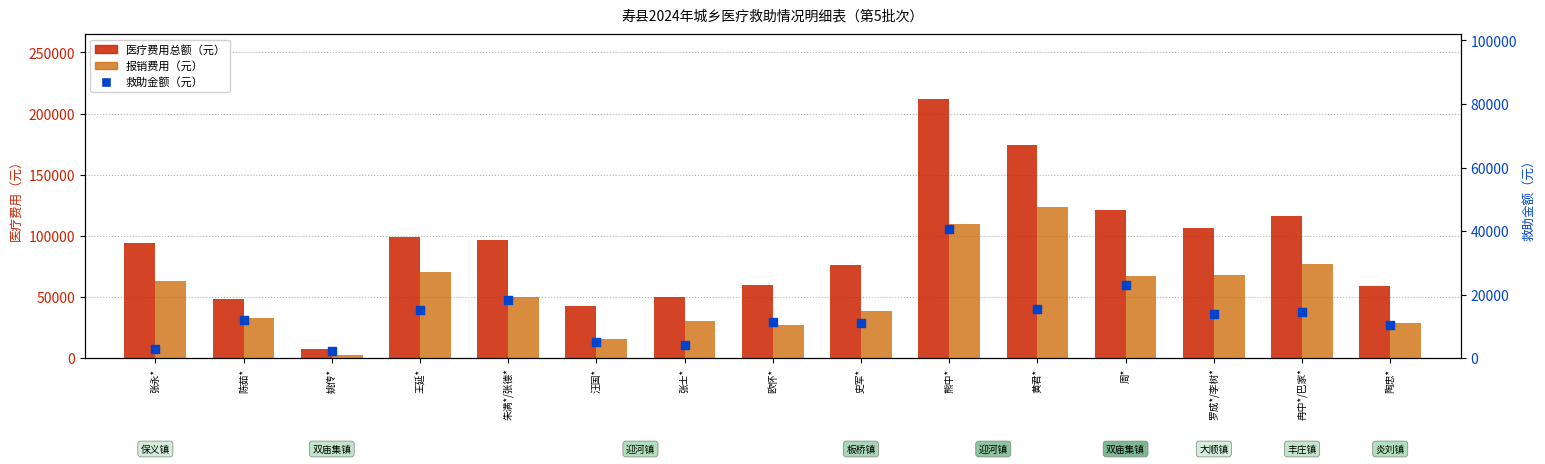

At how many categories does at least one series exceed 82289?

8